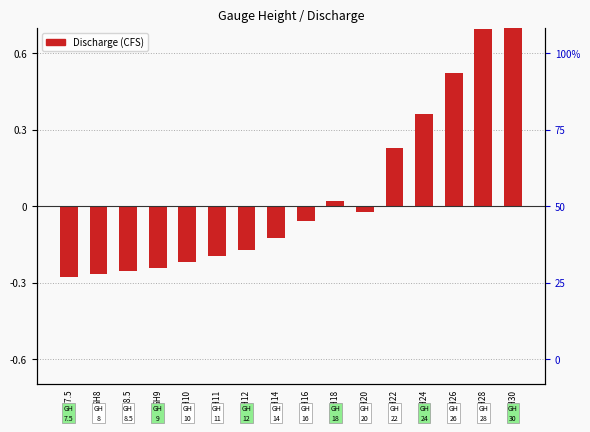

How many distinct data groups are displayed?

1